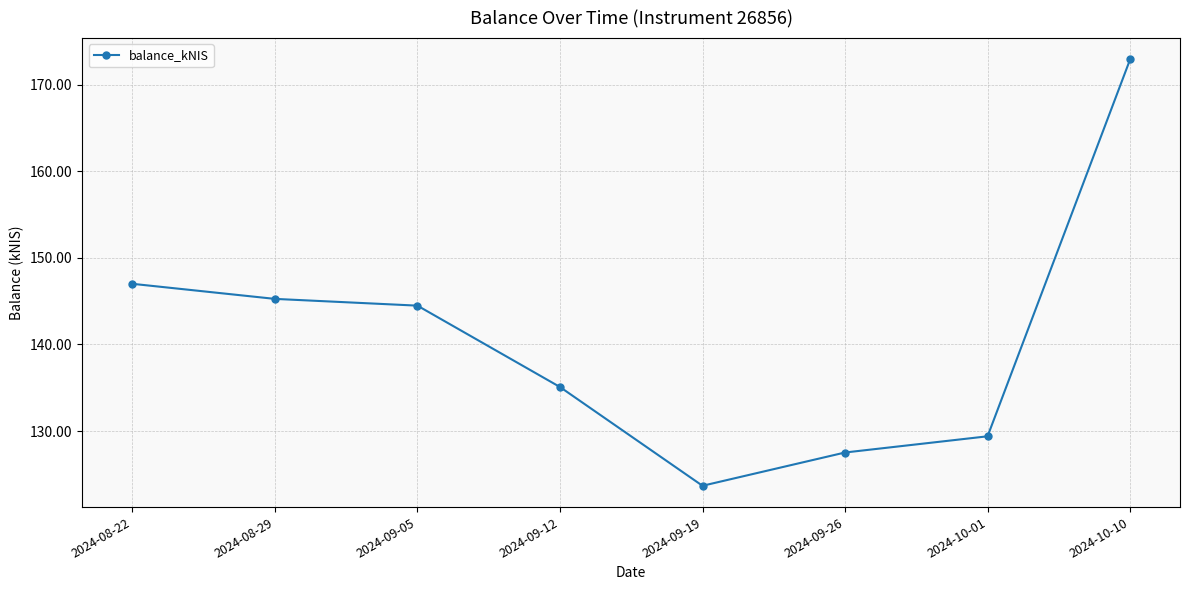

At which label is the value closest to 148?

2024-08-22